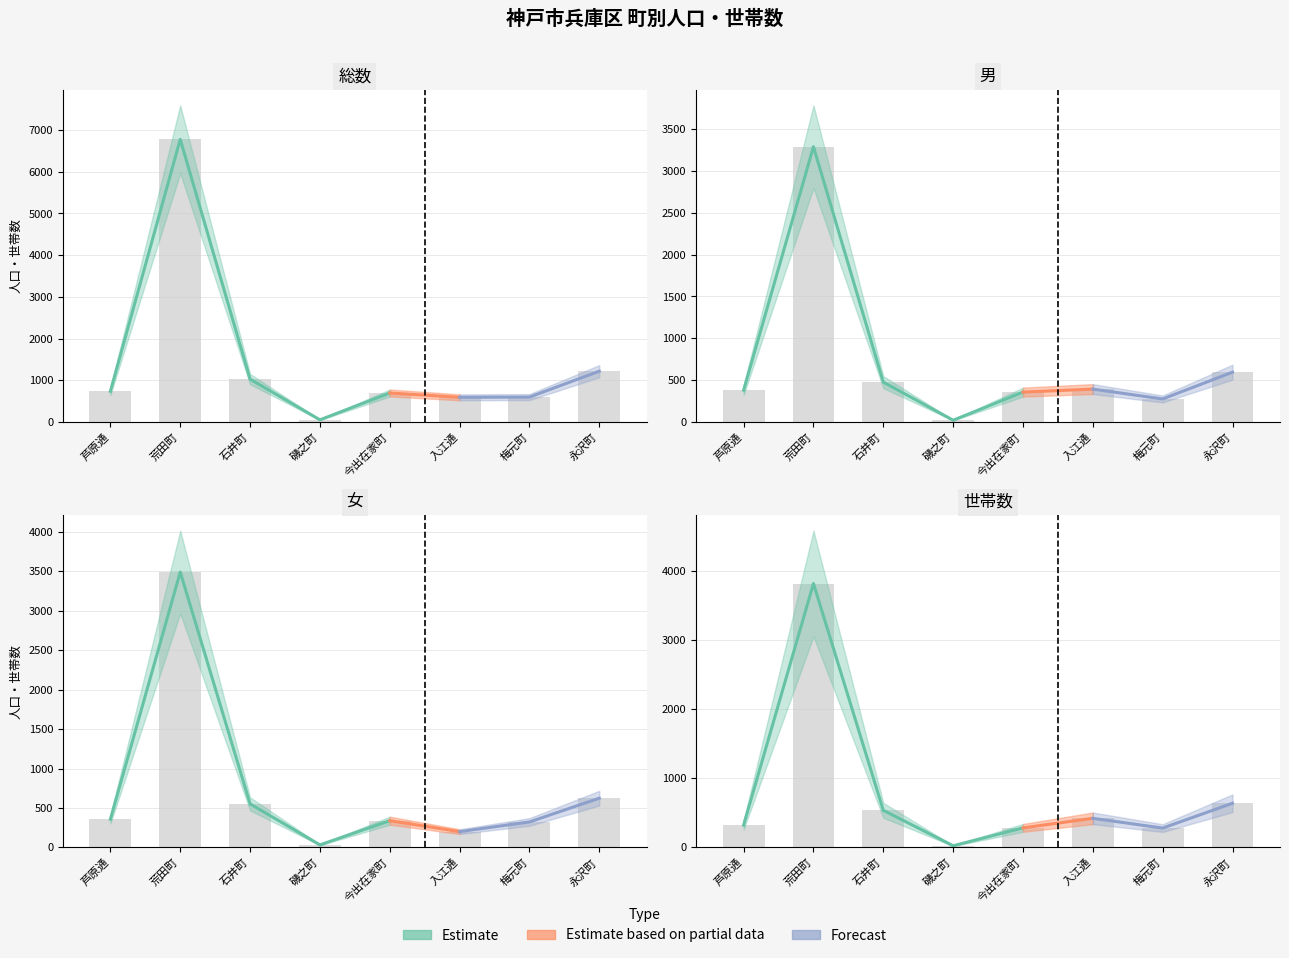

List the labels in order of 女 value, smallest first.

磯之町, 入江通, 梅元町, 今出在家町, 芦原通, 石井町, 永沢町, 荒田町